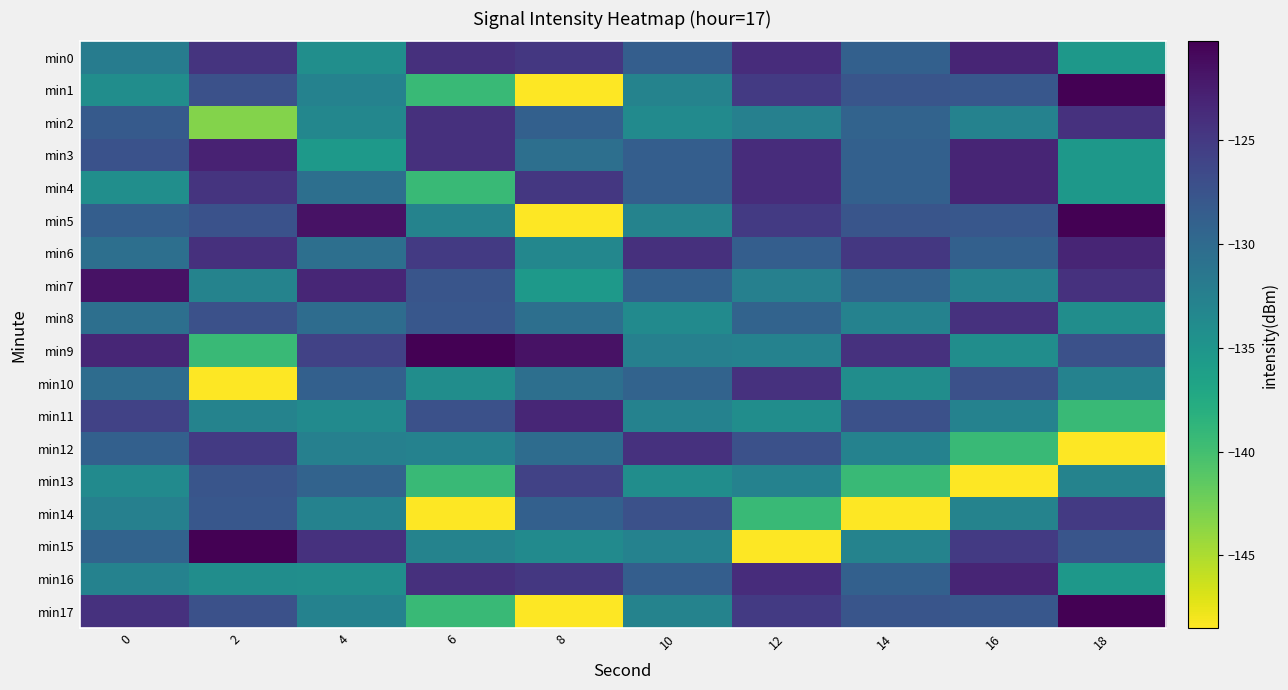

Which category has the lowest value across all series?

8